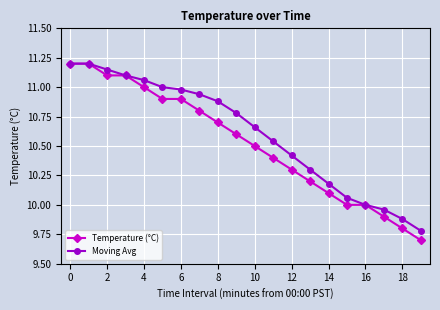

What is the minimum value shown in the chart?

9.7